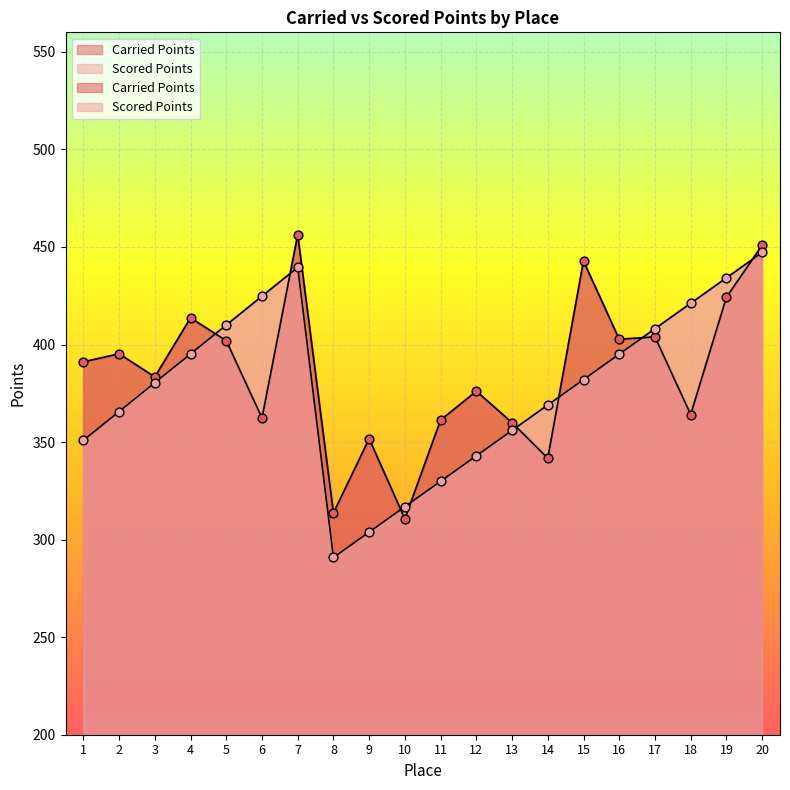

At how many categories does at least one series exceed 425?

4